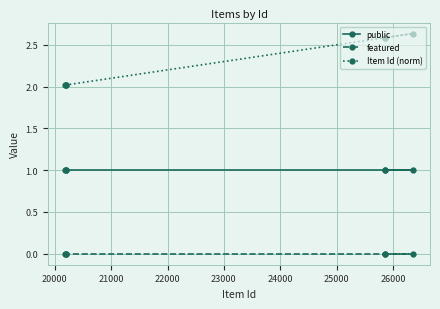

What is the difference between the maximum and minimum values in the Item Id (norm) series?

0.6